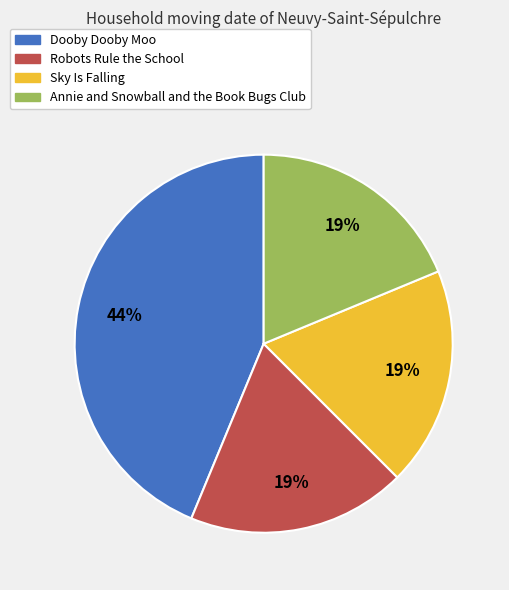

Combined, do Dooby Dooby Moo and Robots Rule the School account for over 50%?

Yes